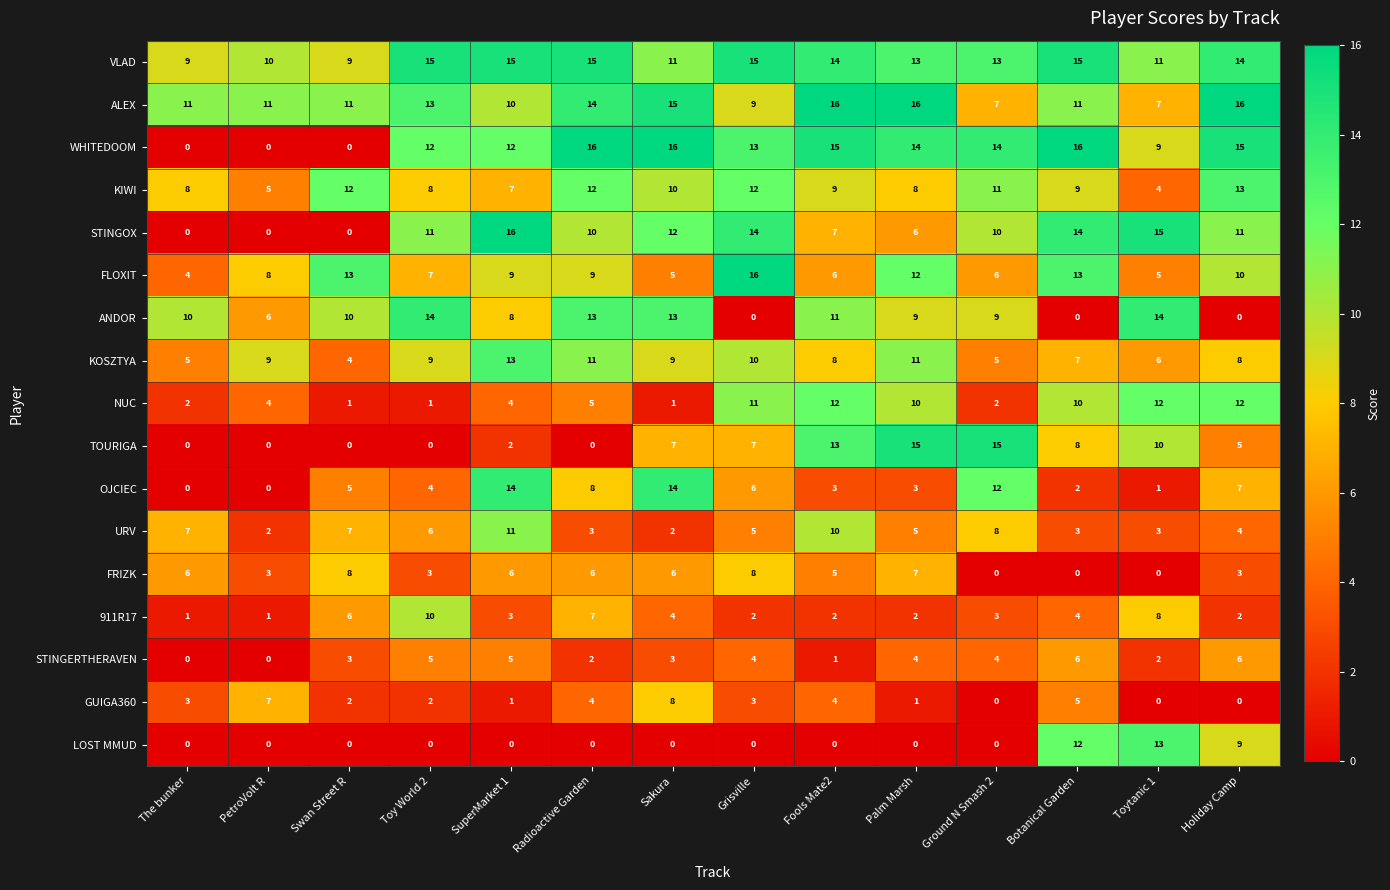

How many positive values does the OJCIEC series have?

12